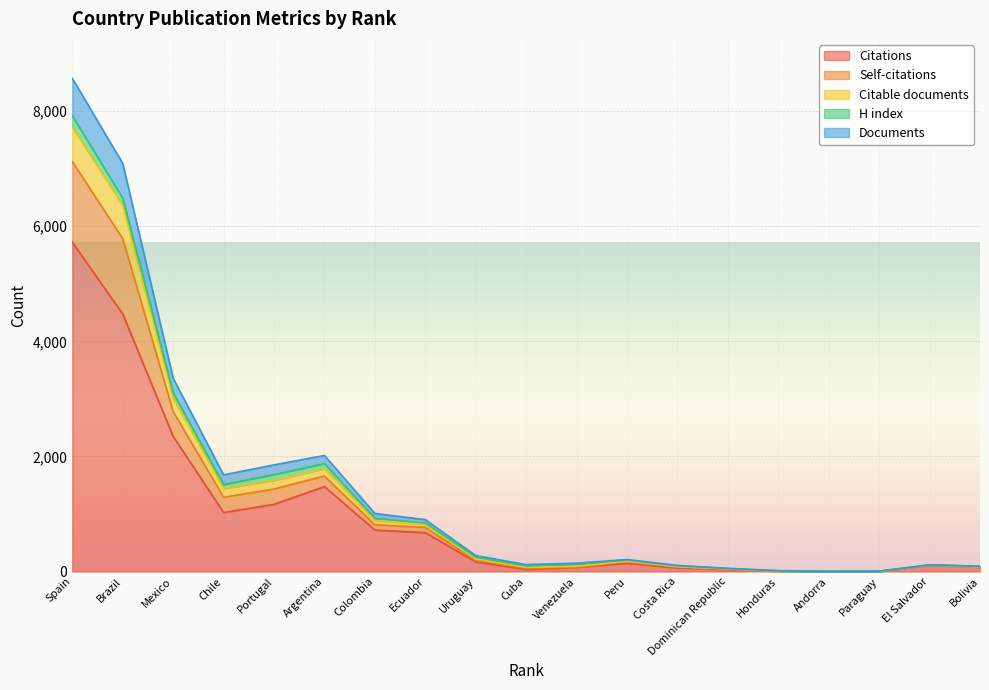

True or false: Citations and Documents intersect in this chart.

False